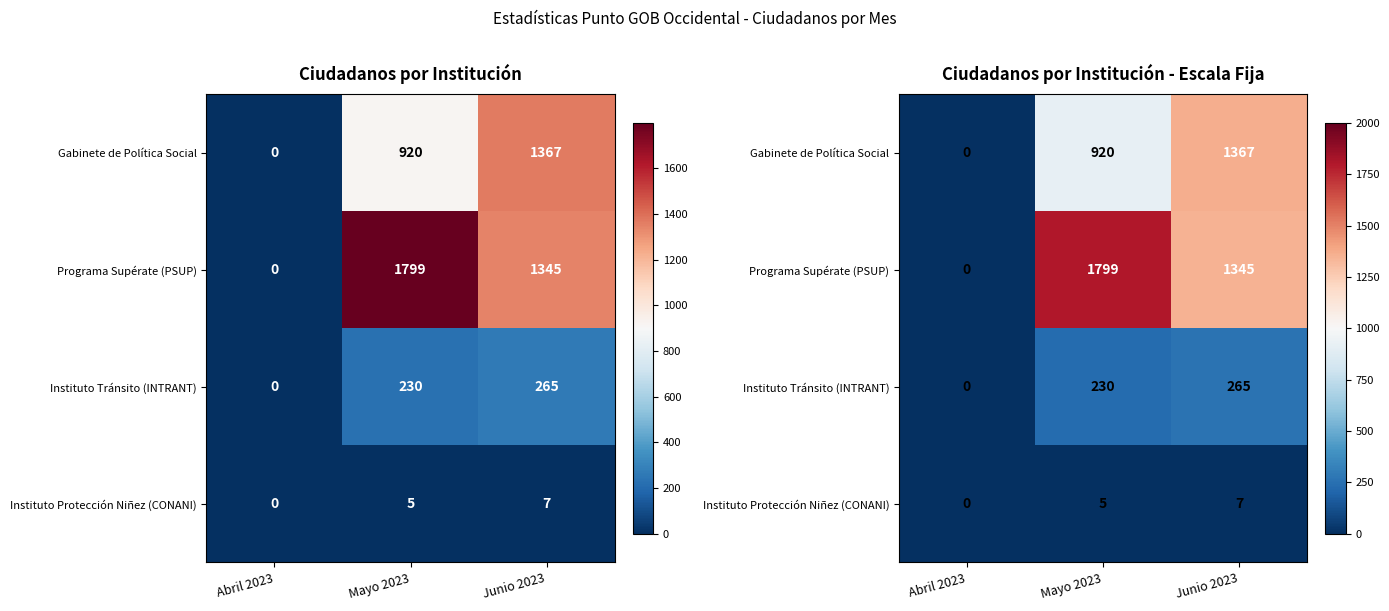

How many distinct data groups are displayed?

4